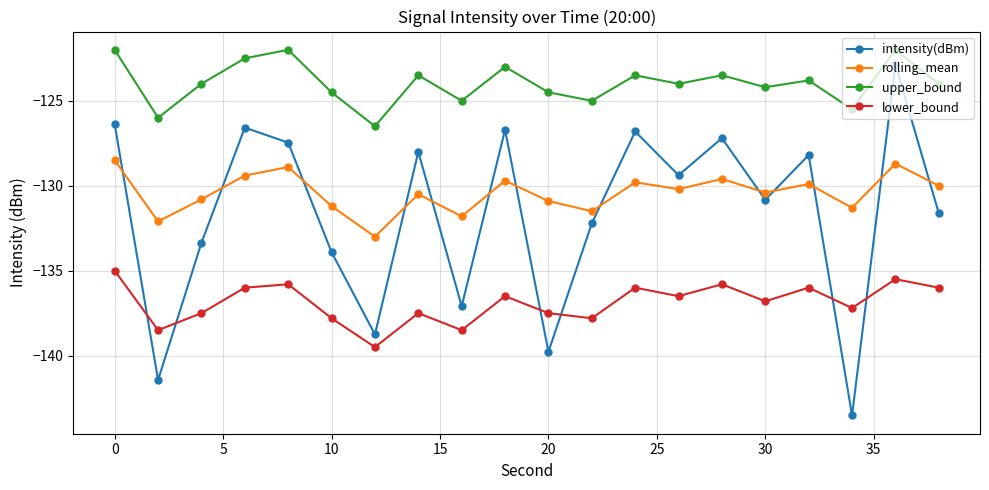

What is the maximum value shown in the chart?

-122.0